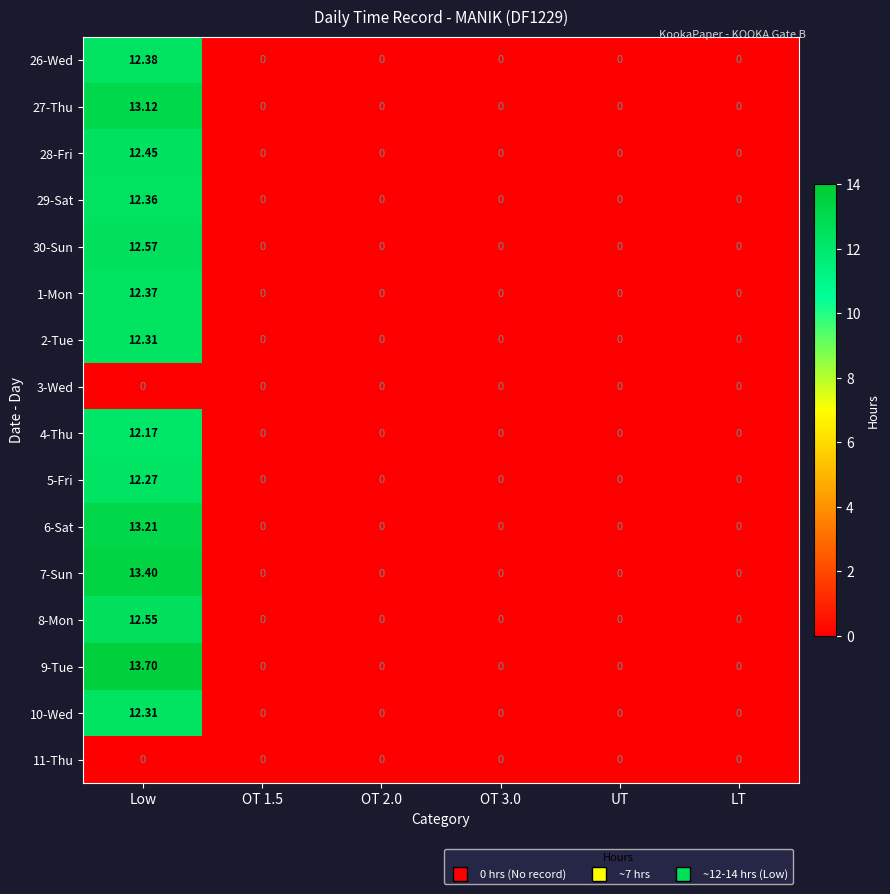

At which category is the sum across all series the highest?

Low